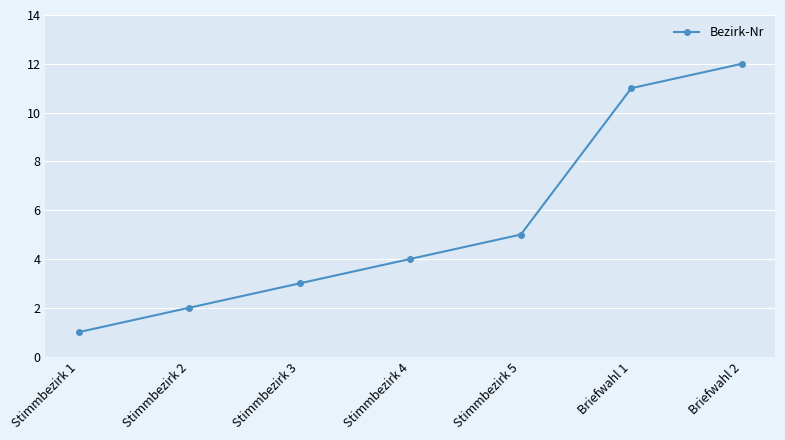

What is the greatest value displayed?

12